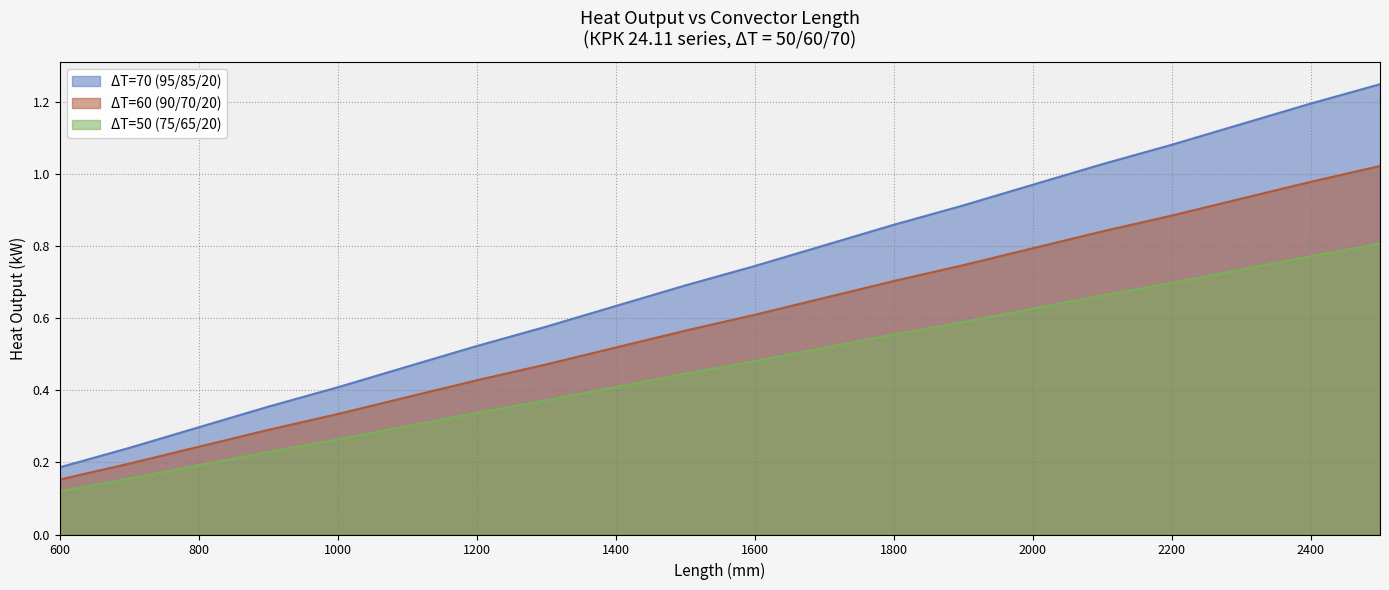

At which category is the sum across all series the highest?

2500